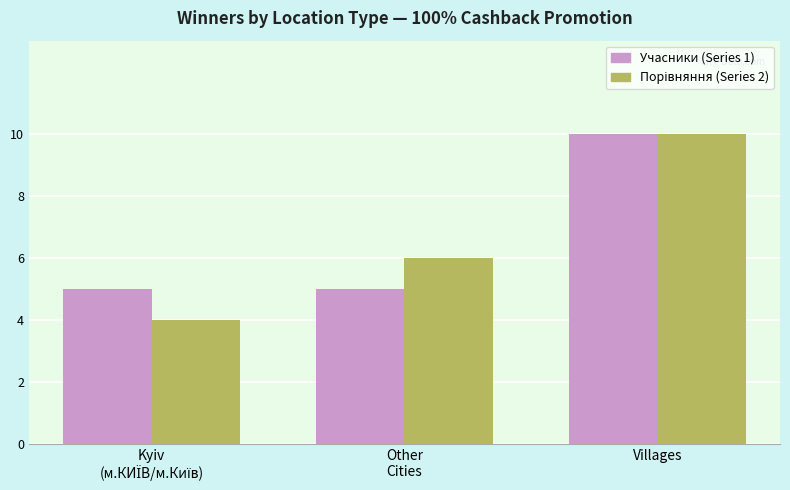

What is the difference between the maximum and minimum values in the Учасники (Series 1) series?

5